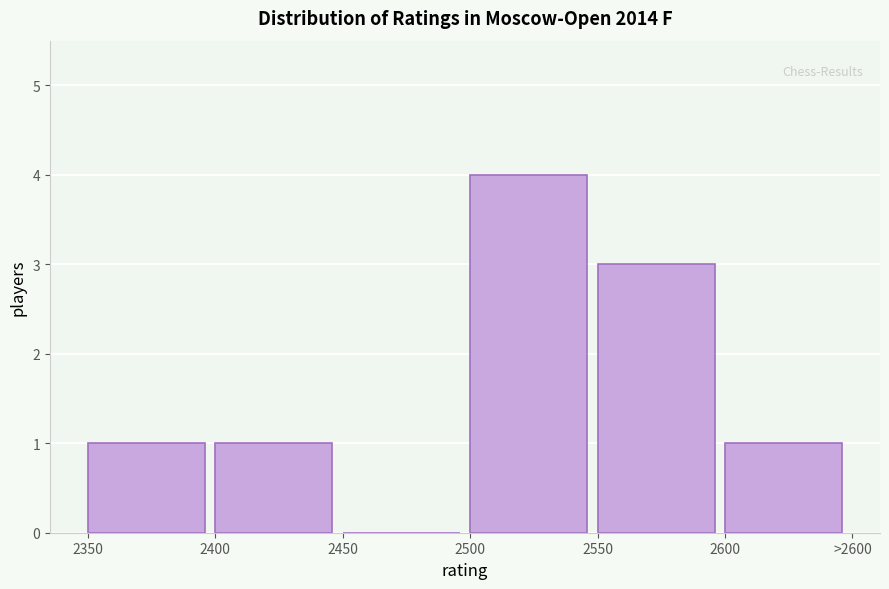

Reading right to left, list all the values displayed in this chart.

2600=1	2550=3	2500=4	2450=0	2400=1	2350=1